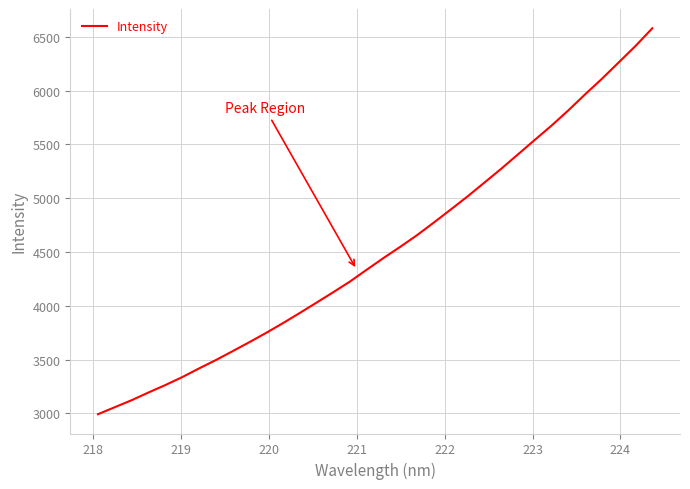

True or false: the data has more than 1 interior local peaks.

False